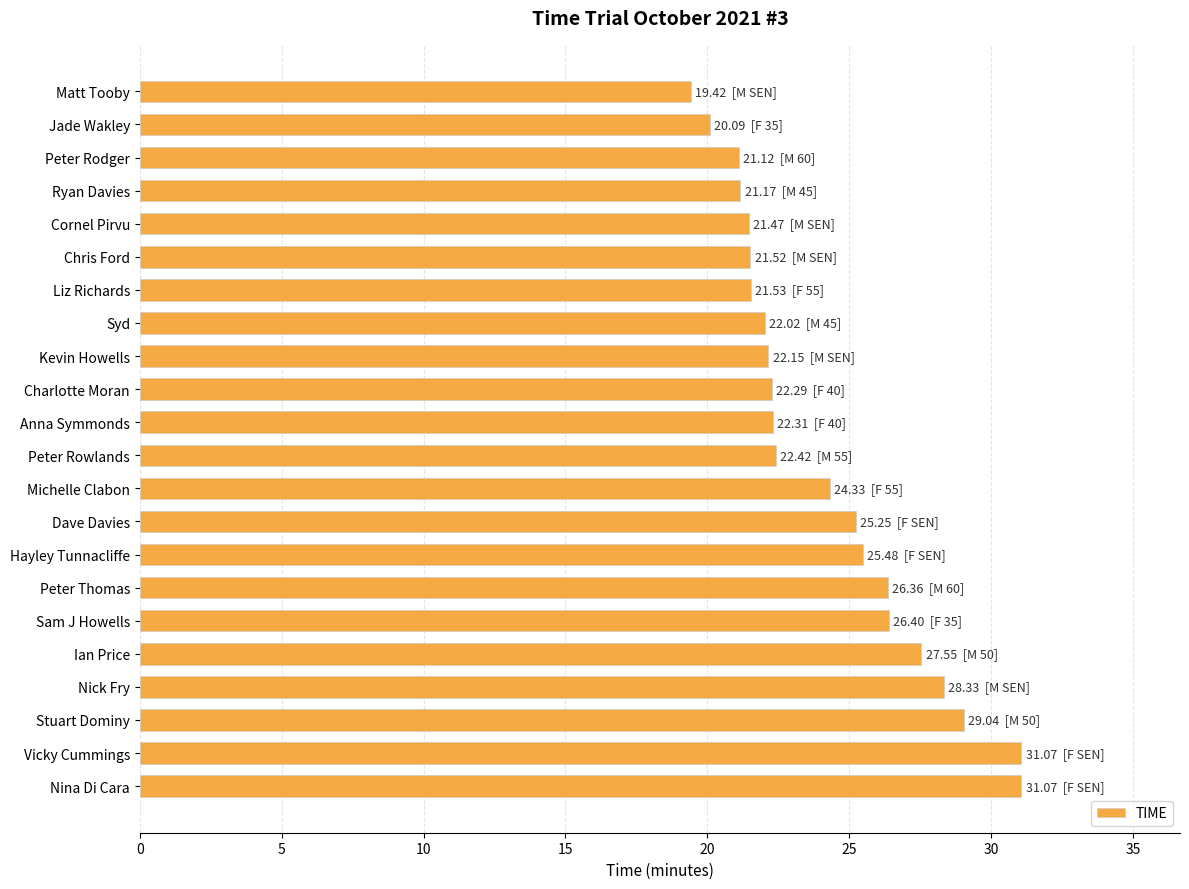

Between Sam J Howells and Peter Rowlands, which is larger?

Sam J Howells